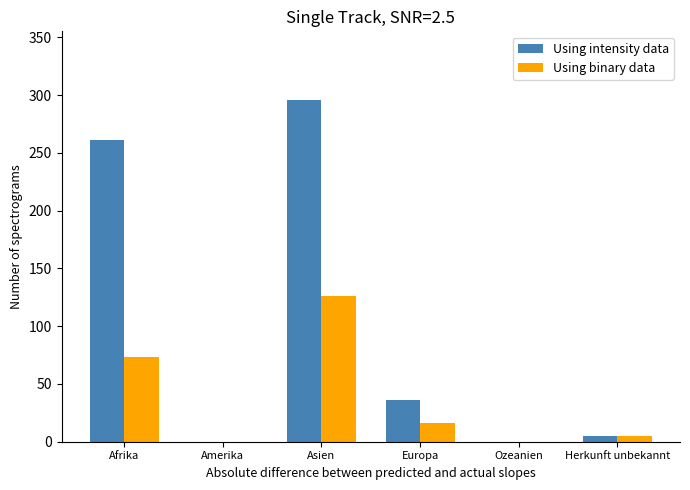

Between Afrika and Europa, which series saw the biggest shift?

Using intensity data